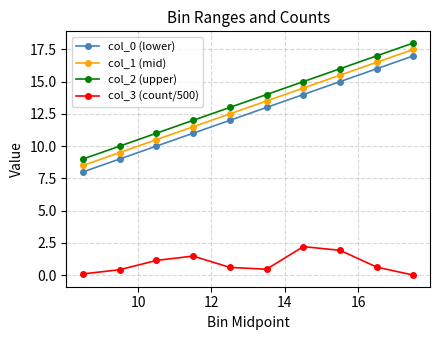

True or false: col_3 (count/500) and col_2 (upper) cross at least once.

False